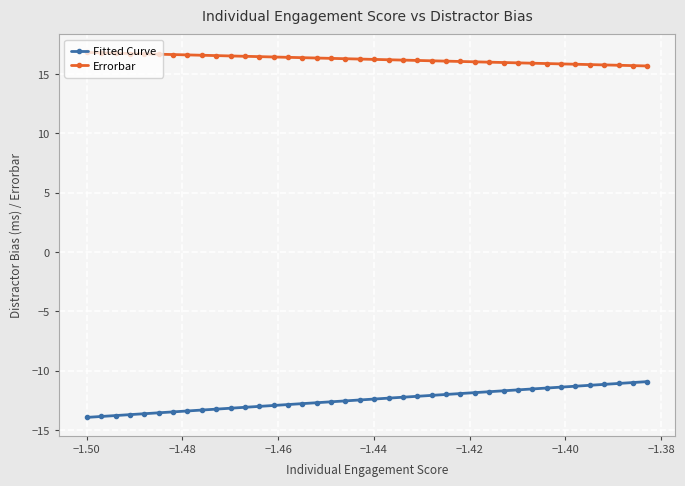

What is the value of the Errorbar point at the 38th from the left?

15.7